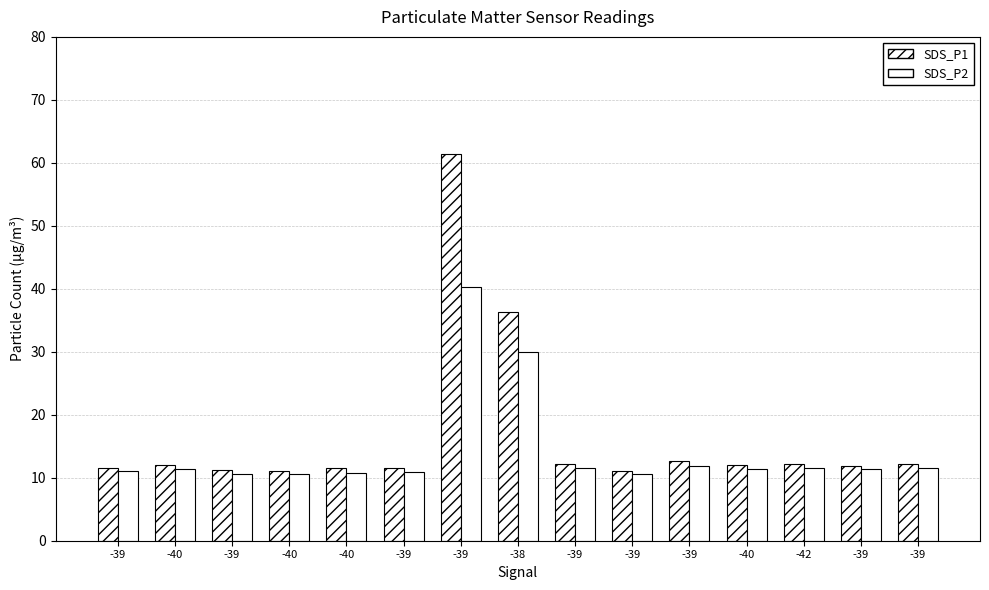

At -39, list the series in order from smallest to largest.

SDS_P2, SDS_P1